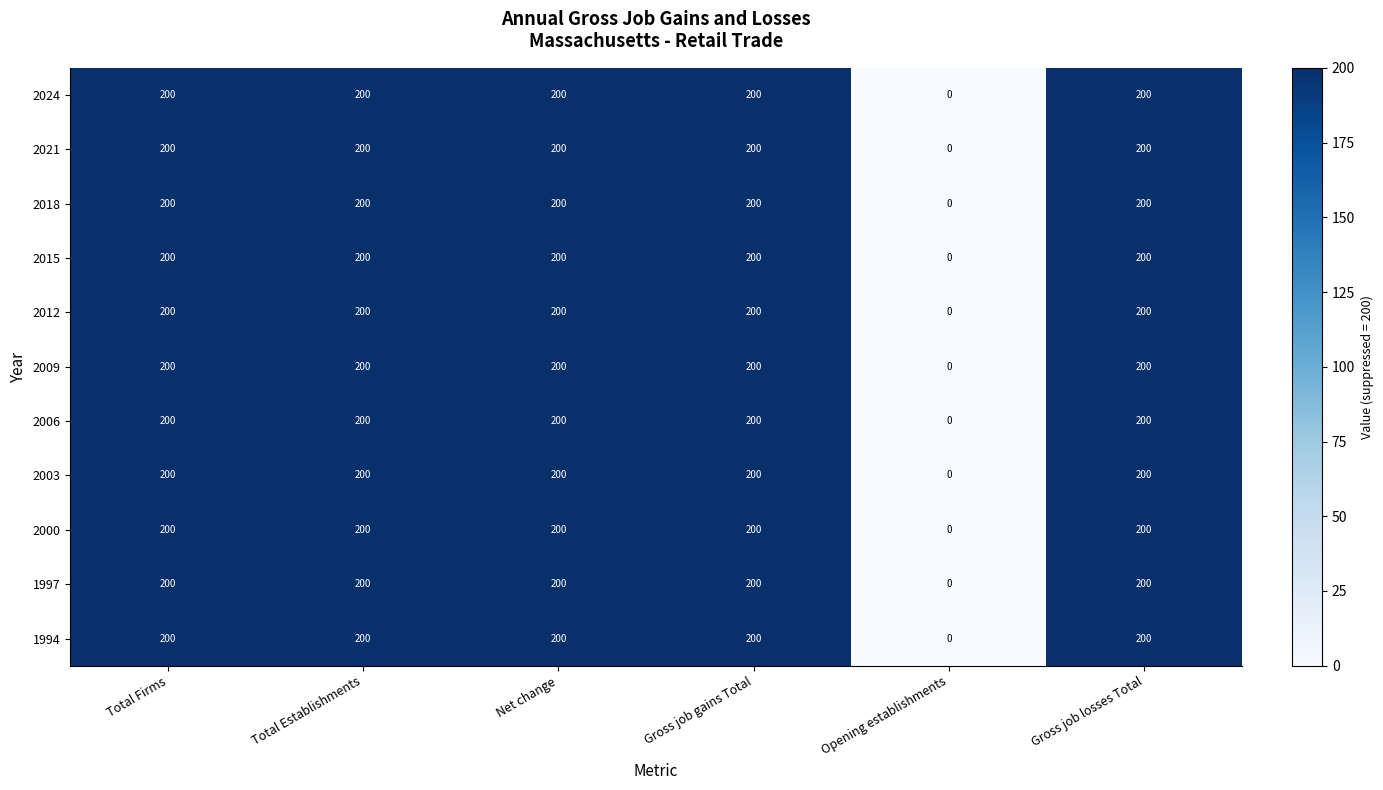

True or false: 2021 has a value of 200 at Total Establishments.

True